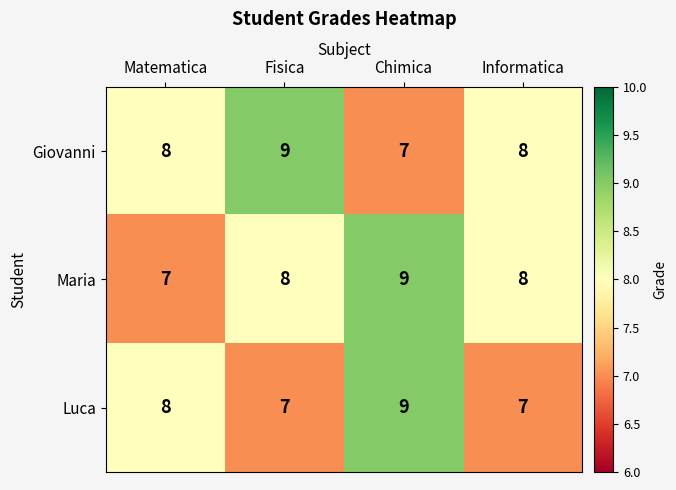

What is the difference between the highest and lowest values at Informatica?

1